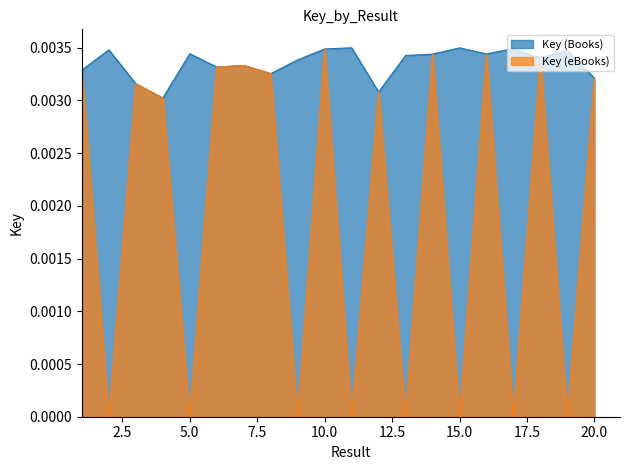

True or false: Key (Books) and Key (eBooks) cross at least once.

False